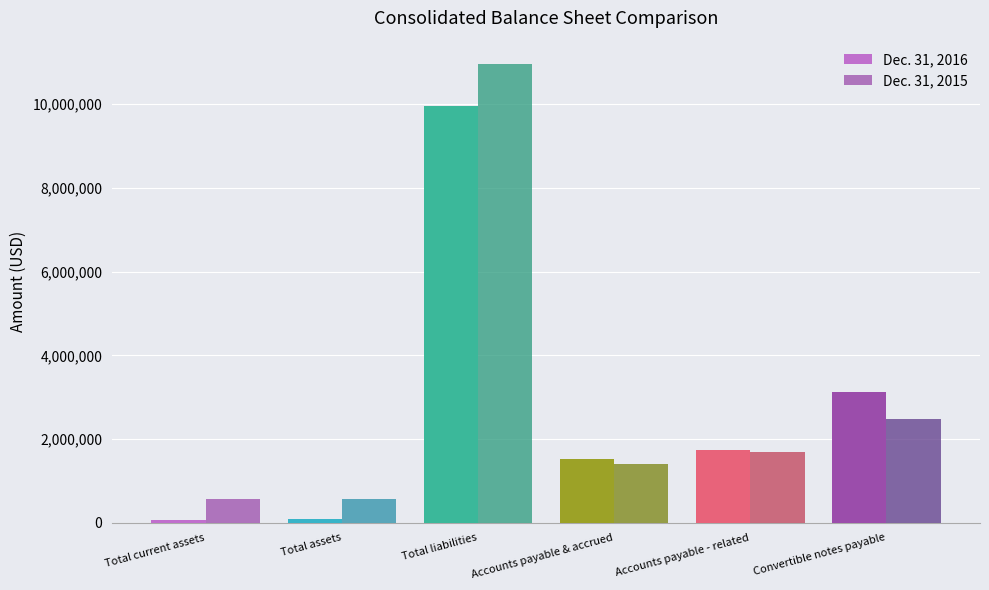

At which category does the chart reach its peak across all series?

Total liabilities